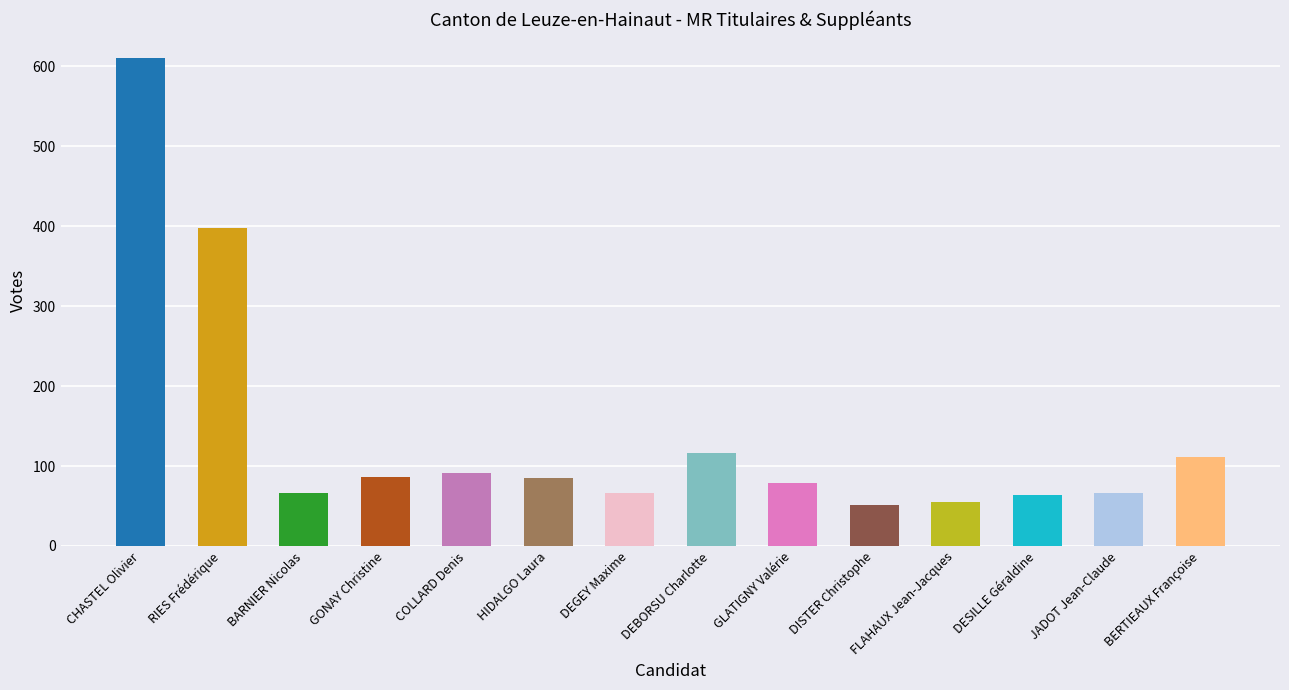

What position from the right is CHASTEL Olivier?

14